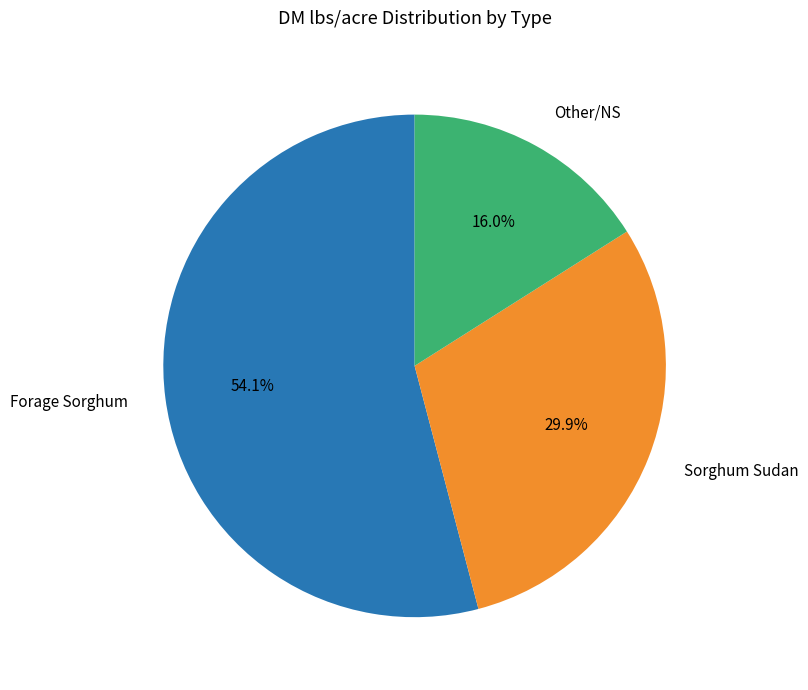

Count the number of slices in the pie.

3